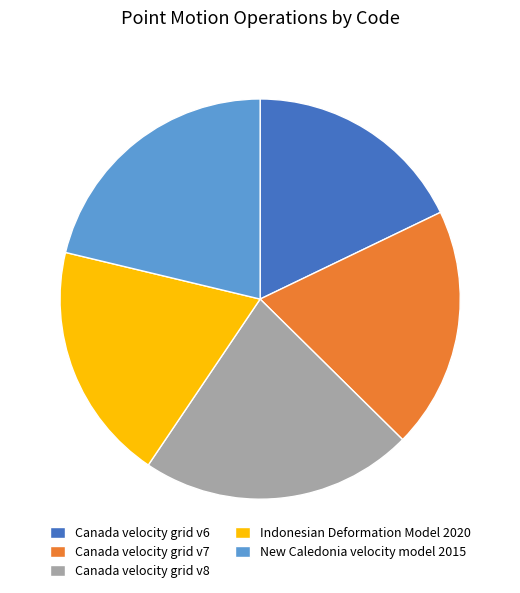

Approximately how many times larger is the value at New Caledonia velocity model 2015 compared to Indonesian Deformation Model 2020?

1.1